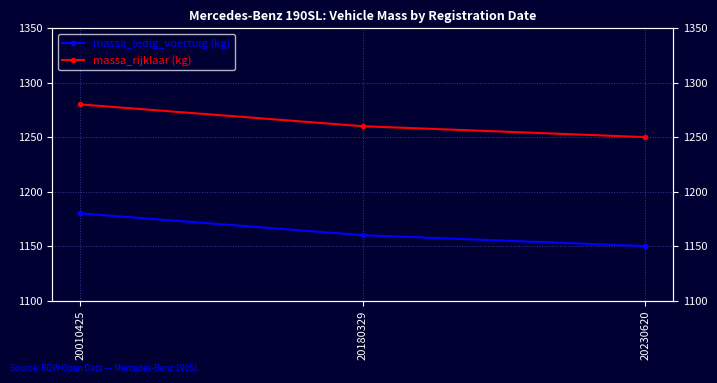

Rank the categories by massa_ledig_voertuig (kg) value from highest to lowest.

20010425, 20180329, 20230620